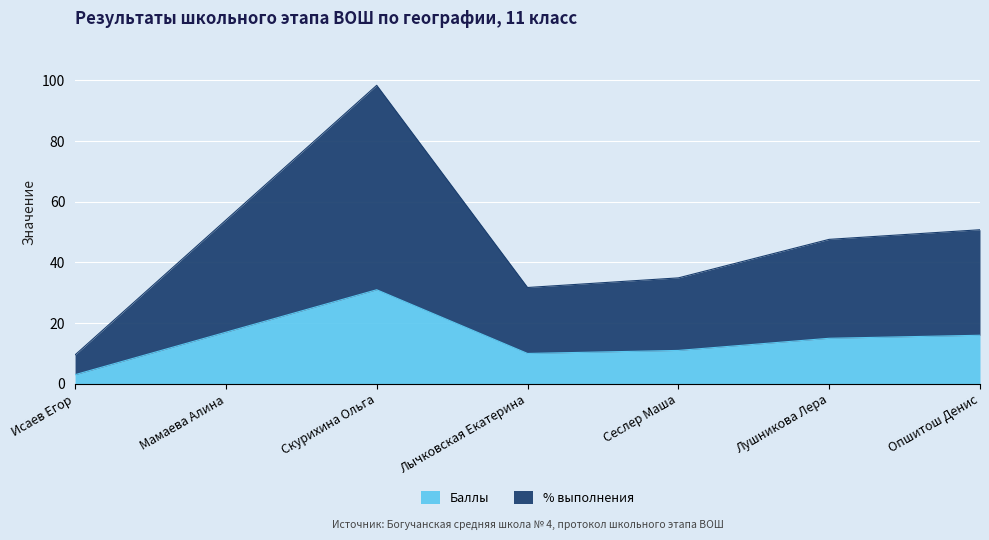

How many interior local peaks does the Баллы series have?

1